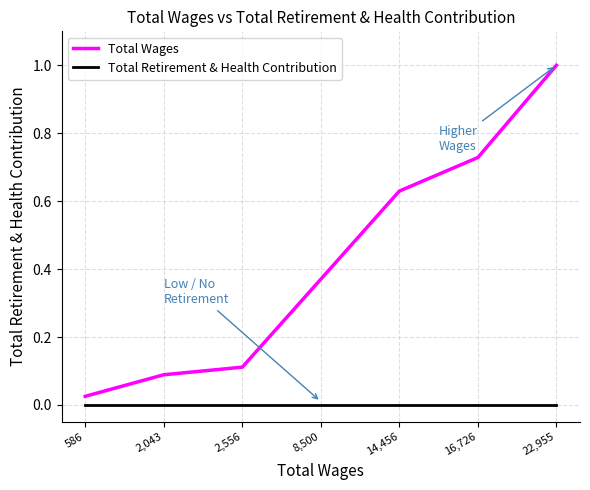

Which series has the widest spread of values?

Total Wages